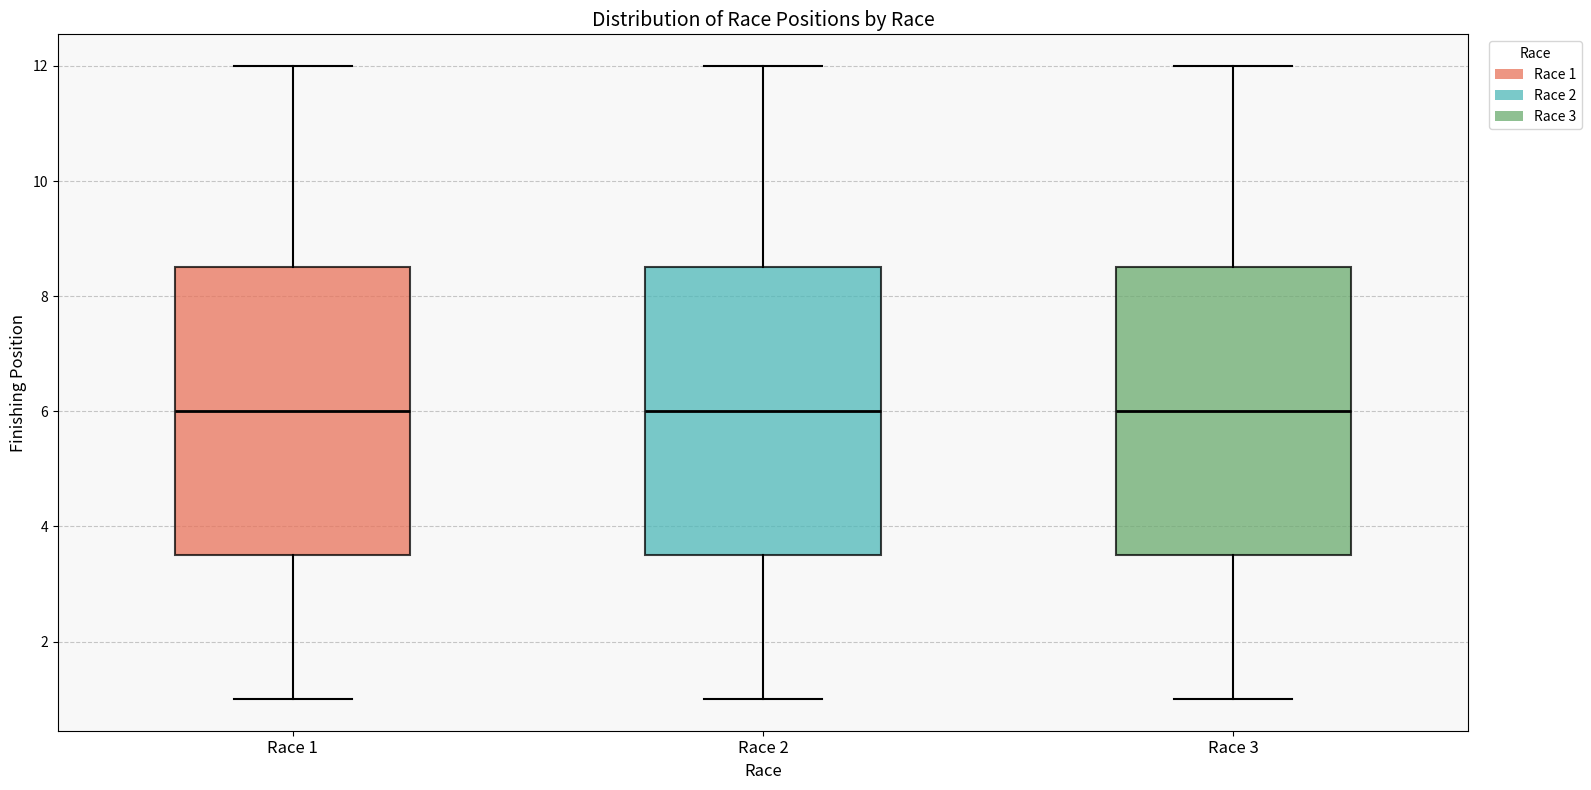

Where does the median line of the box for Race 3 sit on the y-axis? The values are not printed on the chart, so give them approximately, as read against the axis.

6.0